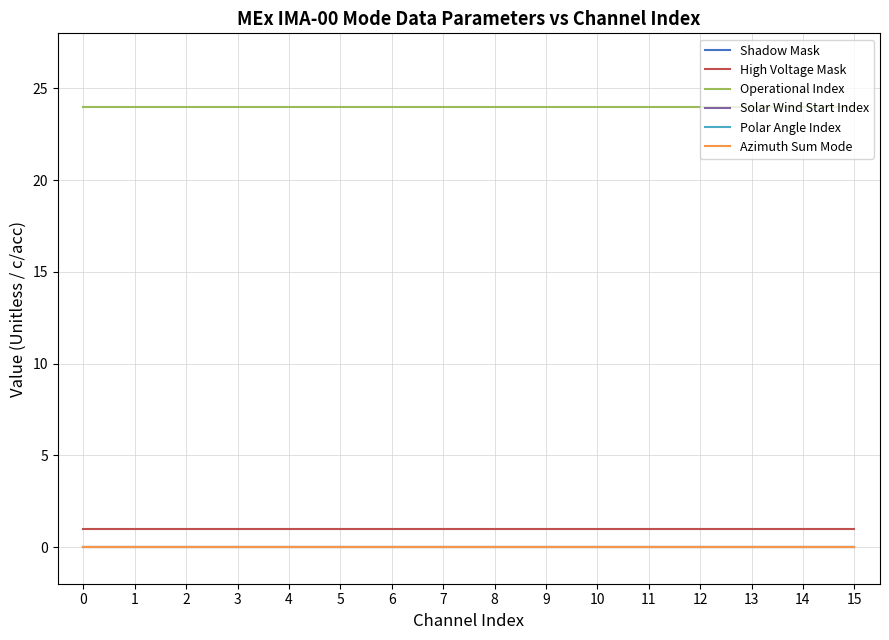

At 8, list the series in order from largest to smallest.

Operational Index, High Voltage Mask, Shadow Mask, Solar Wind Start Index, Polar Angle Index, Azimuth Sum Mode